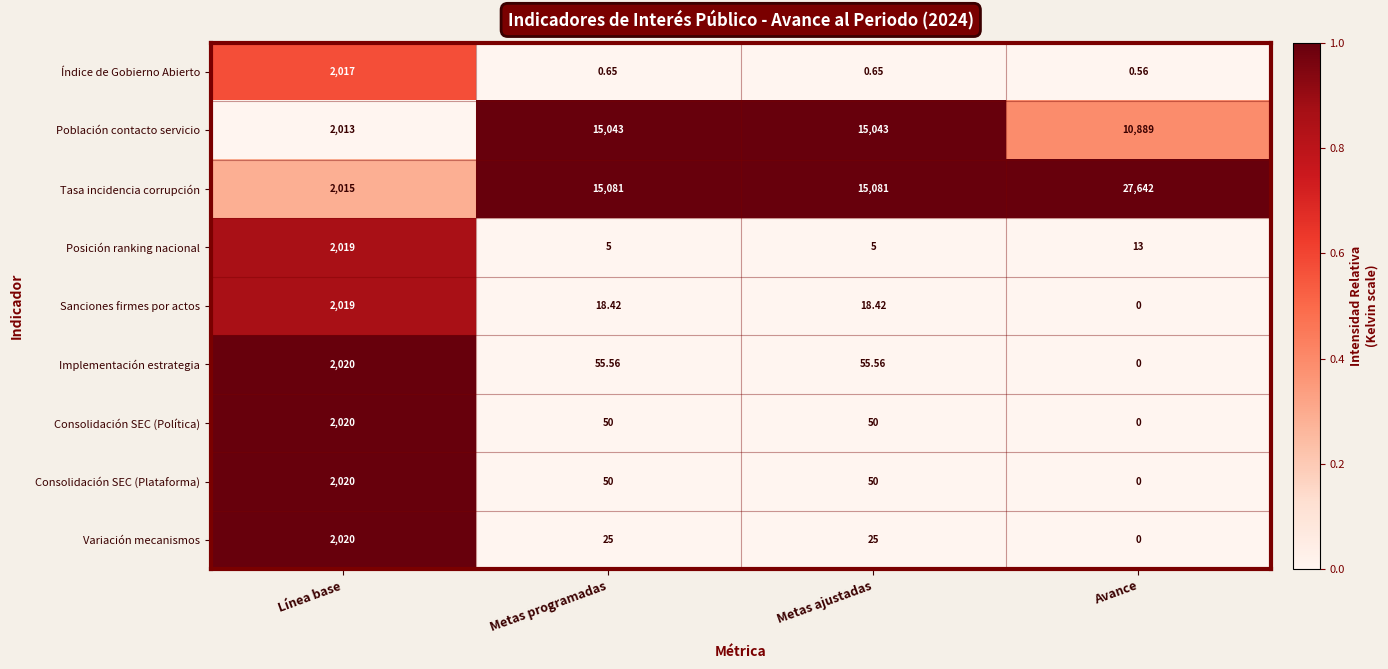

At how many categories does at least one series exceed 0?

4